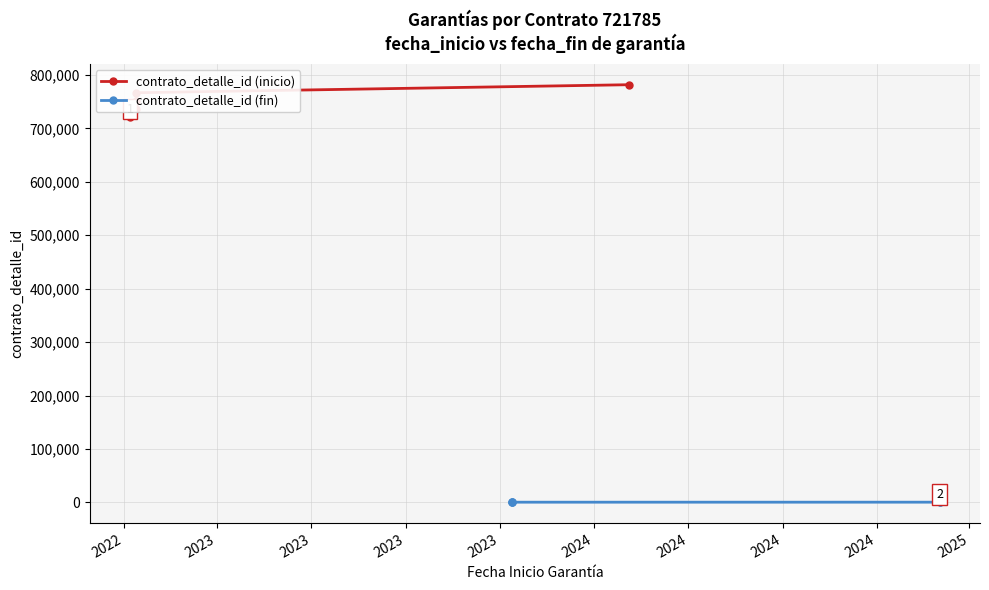

Does the chart display data point markers on the line(s)?

Yes